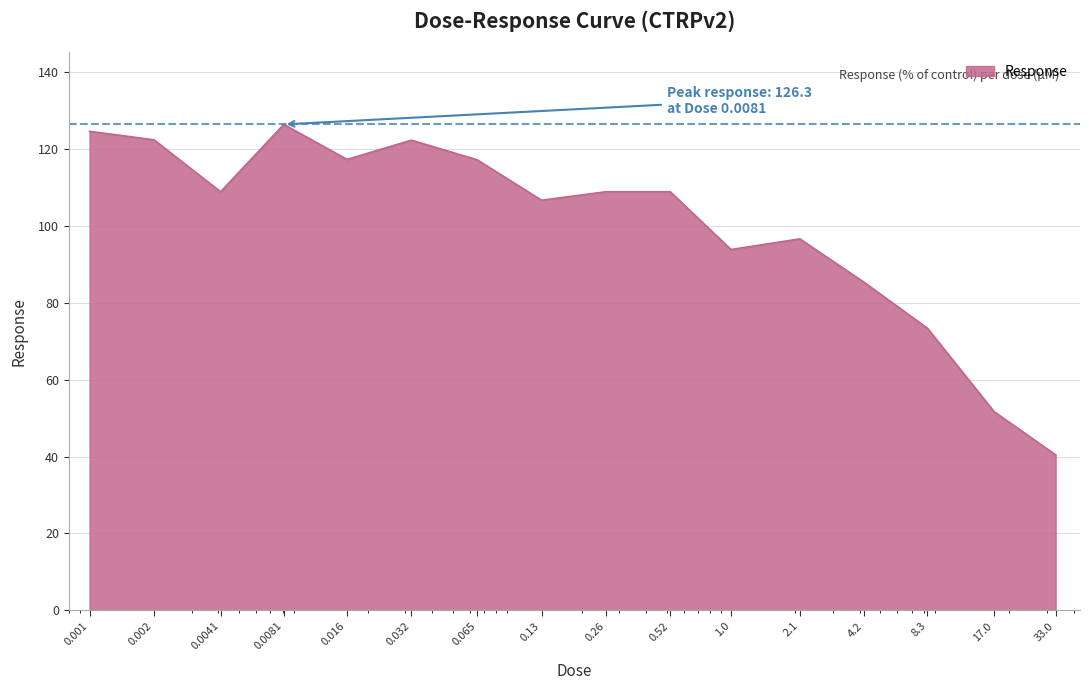

What is the minimum value shown in the chart?

40.4